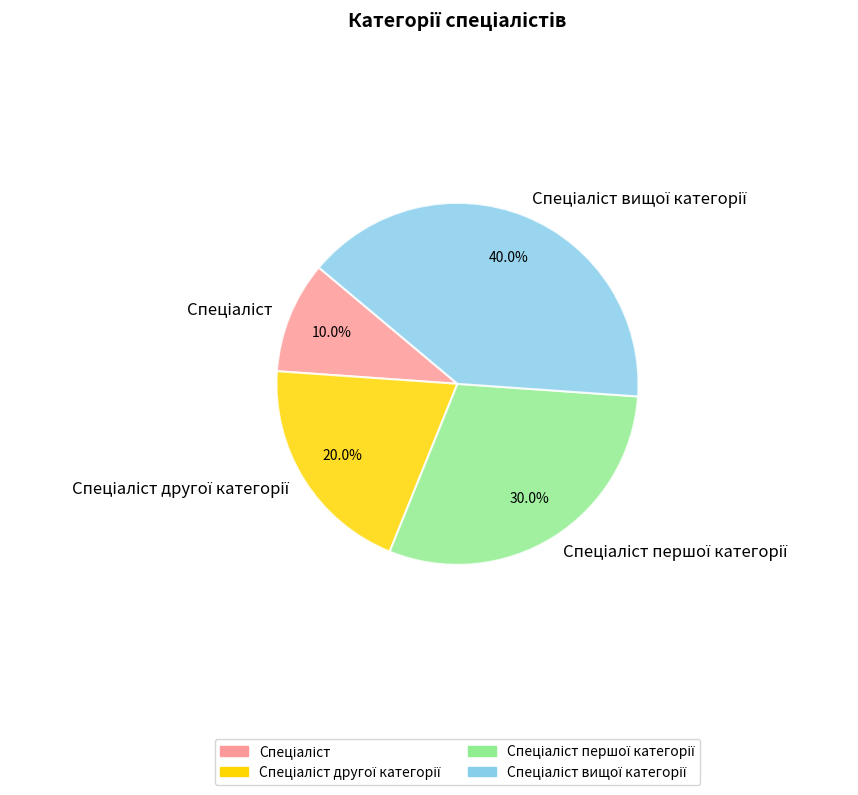

How many slices are in this pie chart?

4